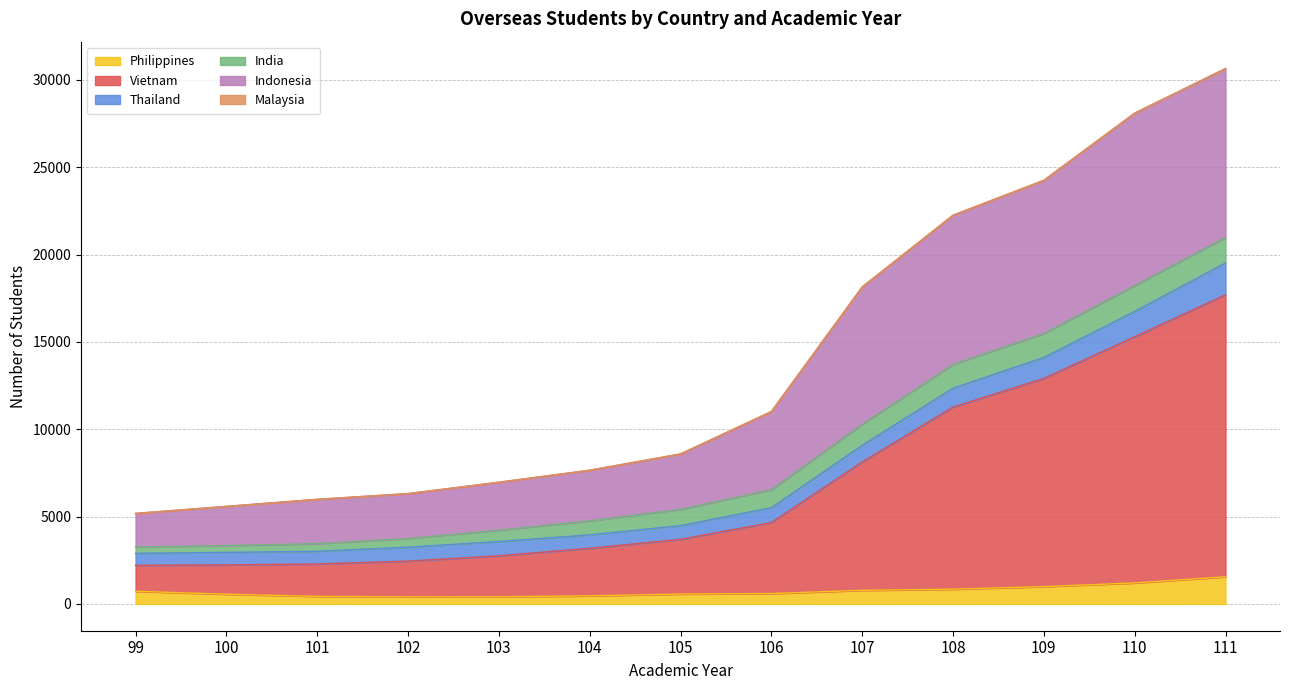

Is it true that Philippines equals 456 at 18?

False